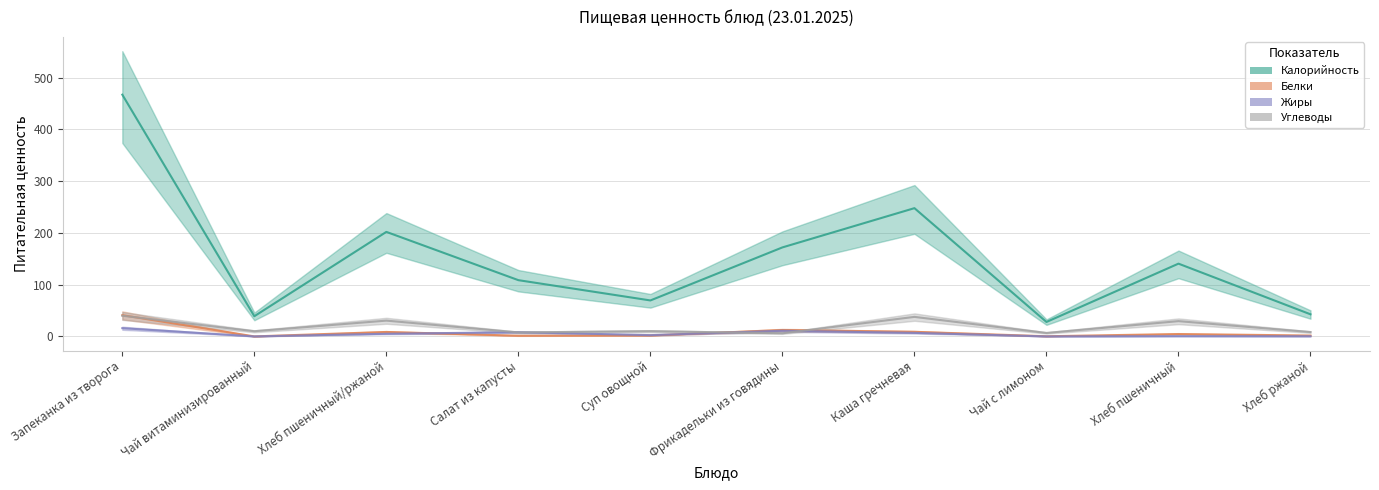

Is it true that Белки equals 1.8 at Суп овощной?

True